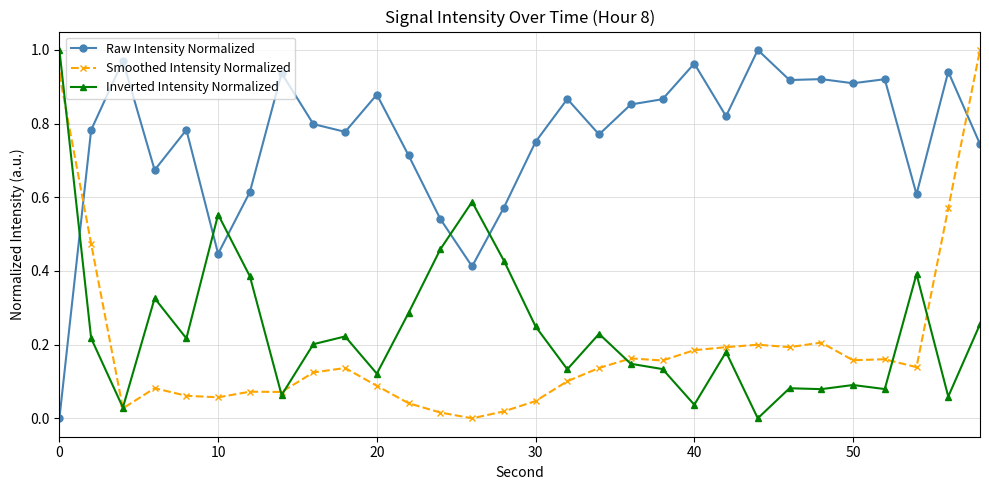

Which series has the largest total across all categories?

Raw Intensity Normalized